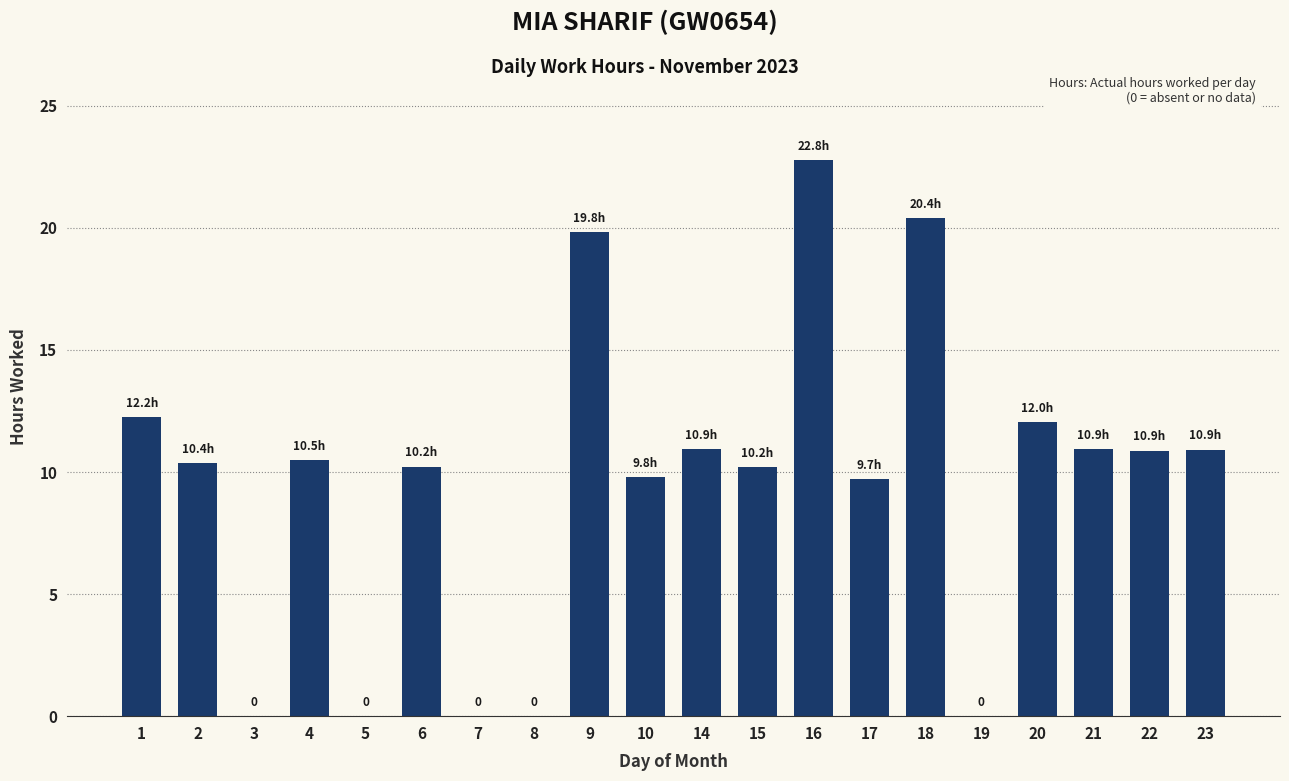

Read the value at 18.

20.4